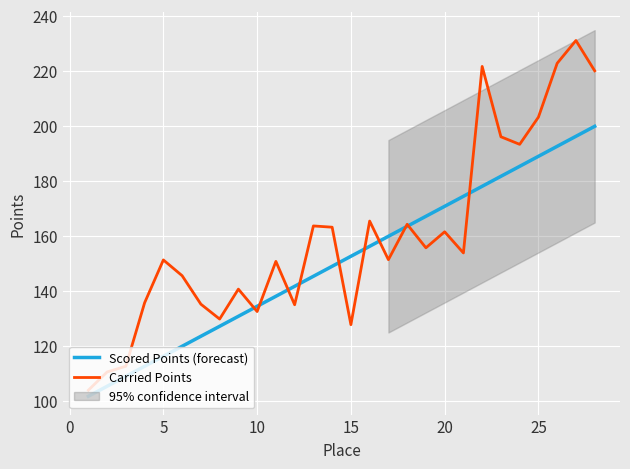

What is the minimum value for Carried Points?

103.8